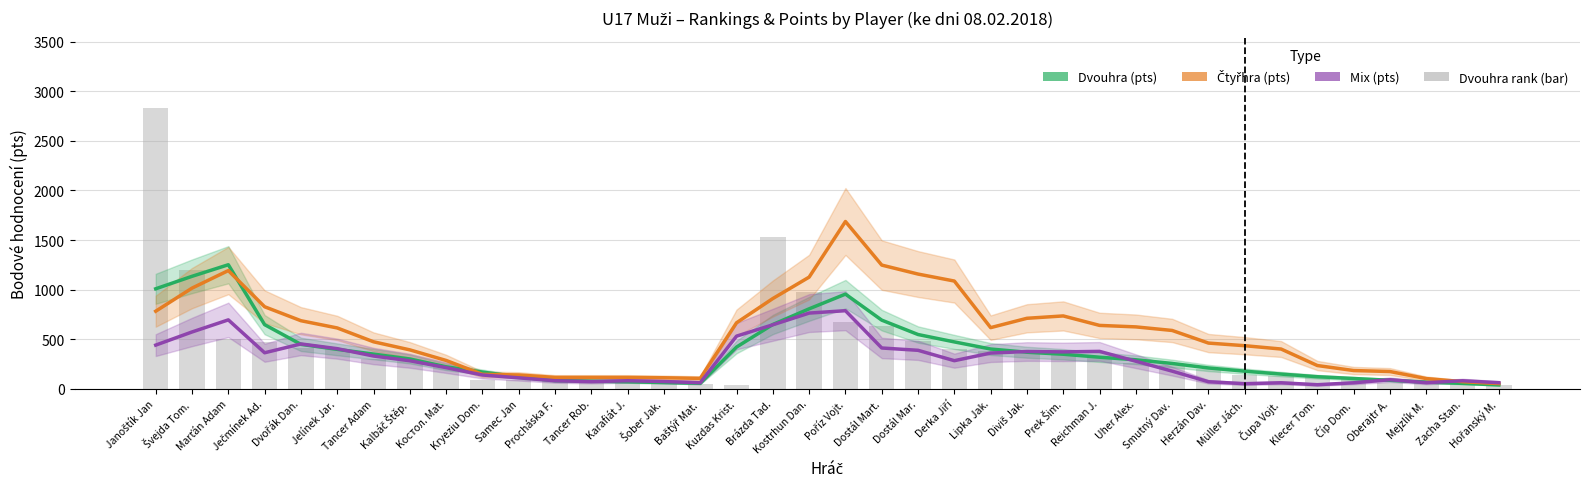

What is the spread (max minus min) of values at Derka Jiří?

803.0